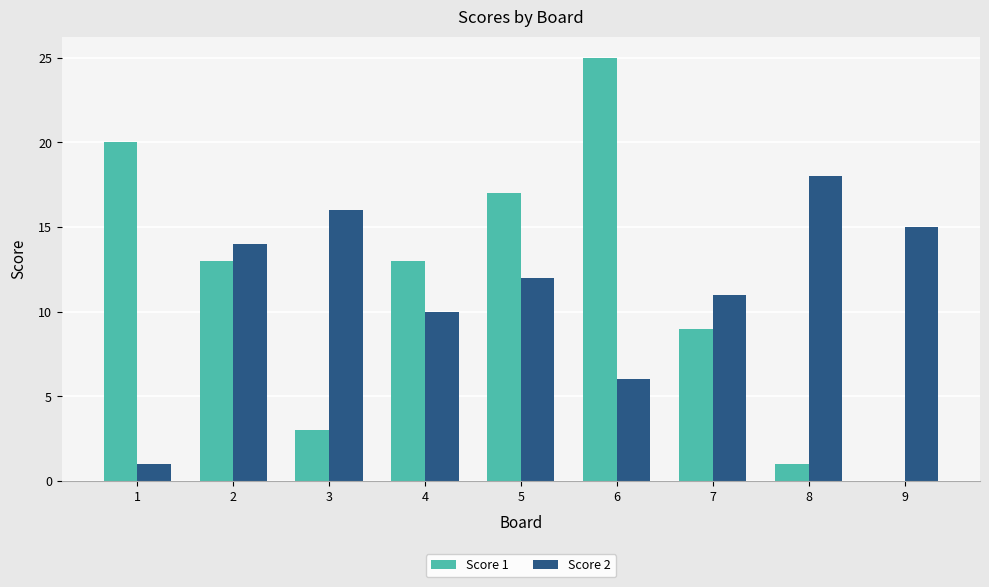

What is the sum of the Score 2 values at 5 and 7?

23